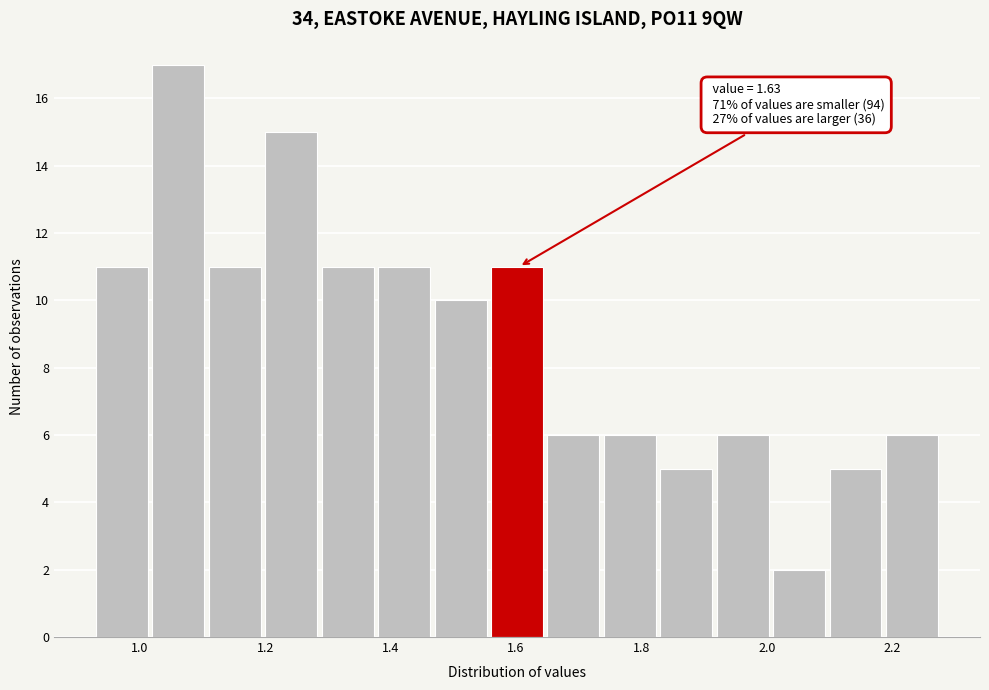

Which range on the x-axis has the tallest bar?

1.02 to 1.11